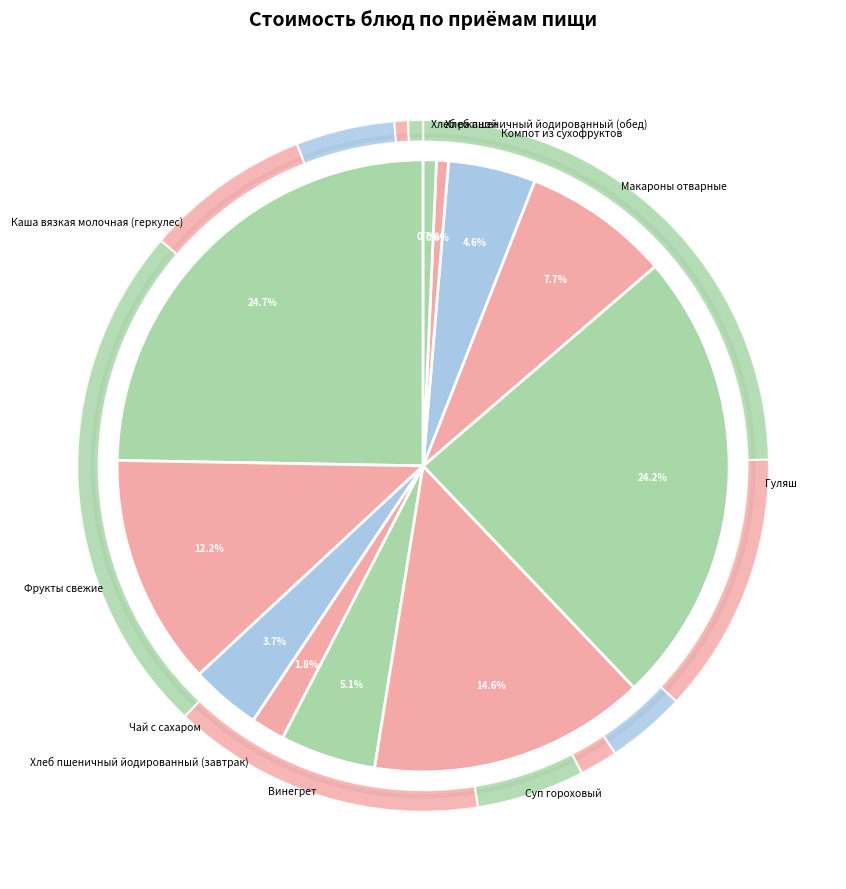

How many slices are in this pie chart?

11